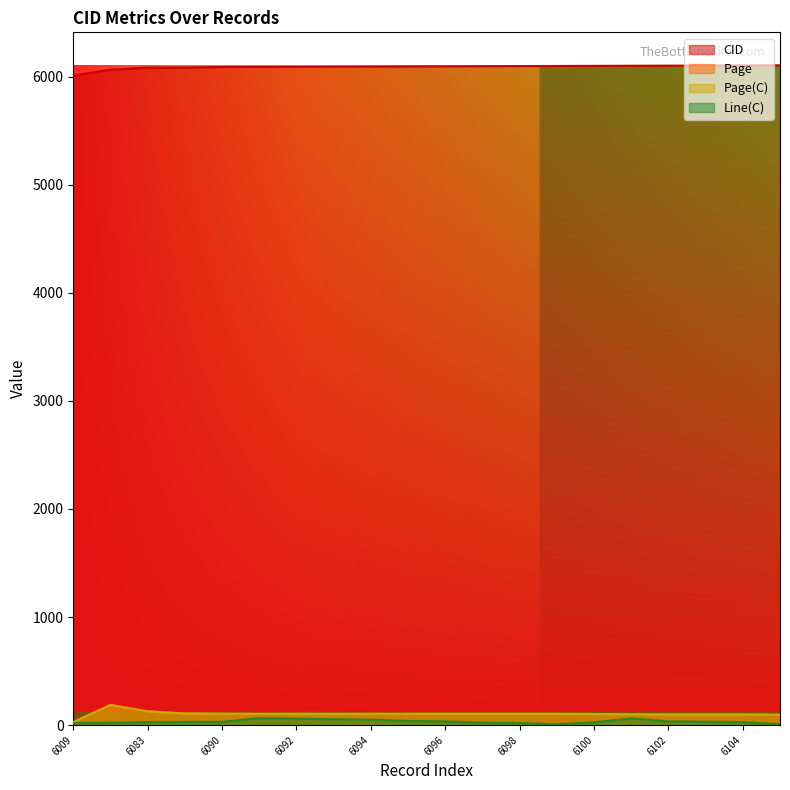

In Line(C), how many points are higher than both neighbors (excluding endpoints)?

2